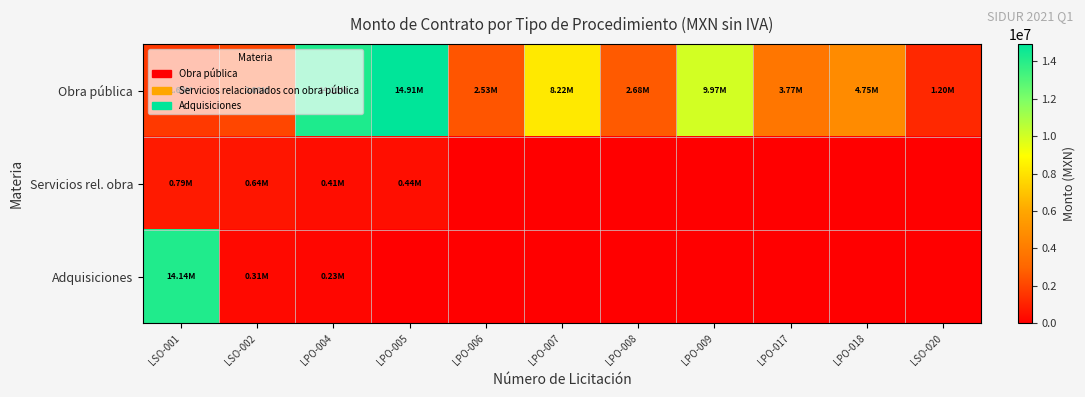

At how many categories does at least one series exceed 6301383?

5